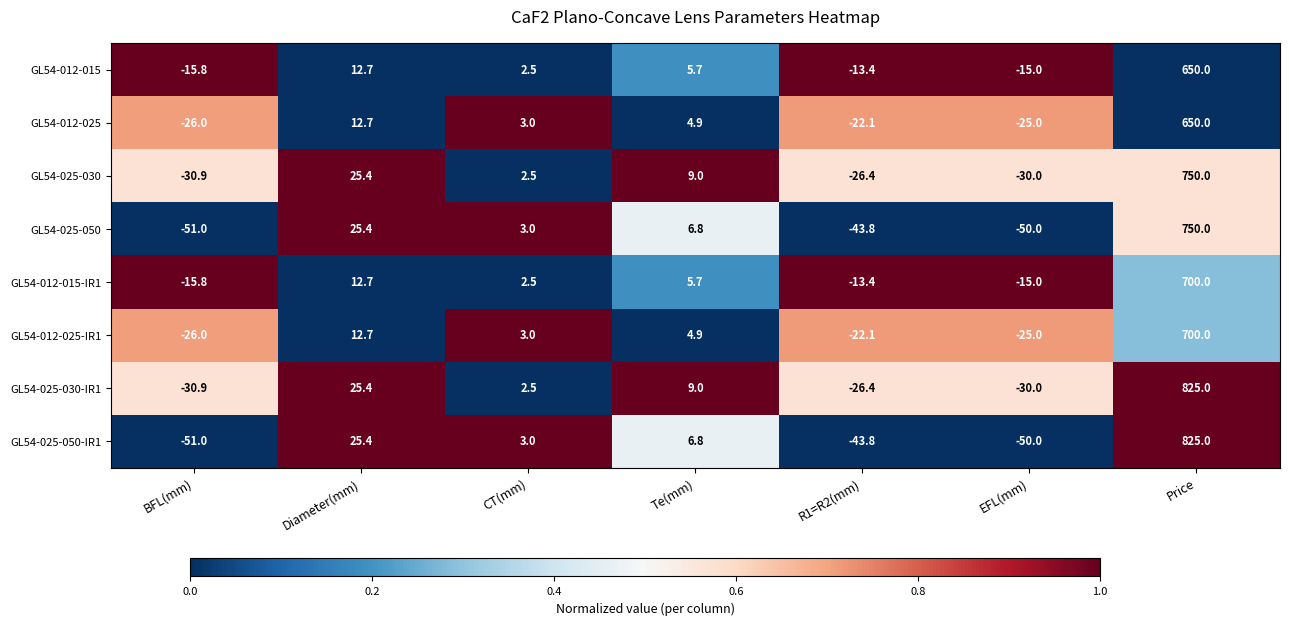

At which label is GL54-012-025-IR1 closest to 337?

Diameter(mm)